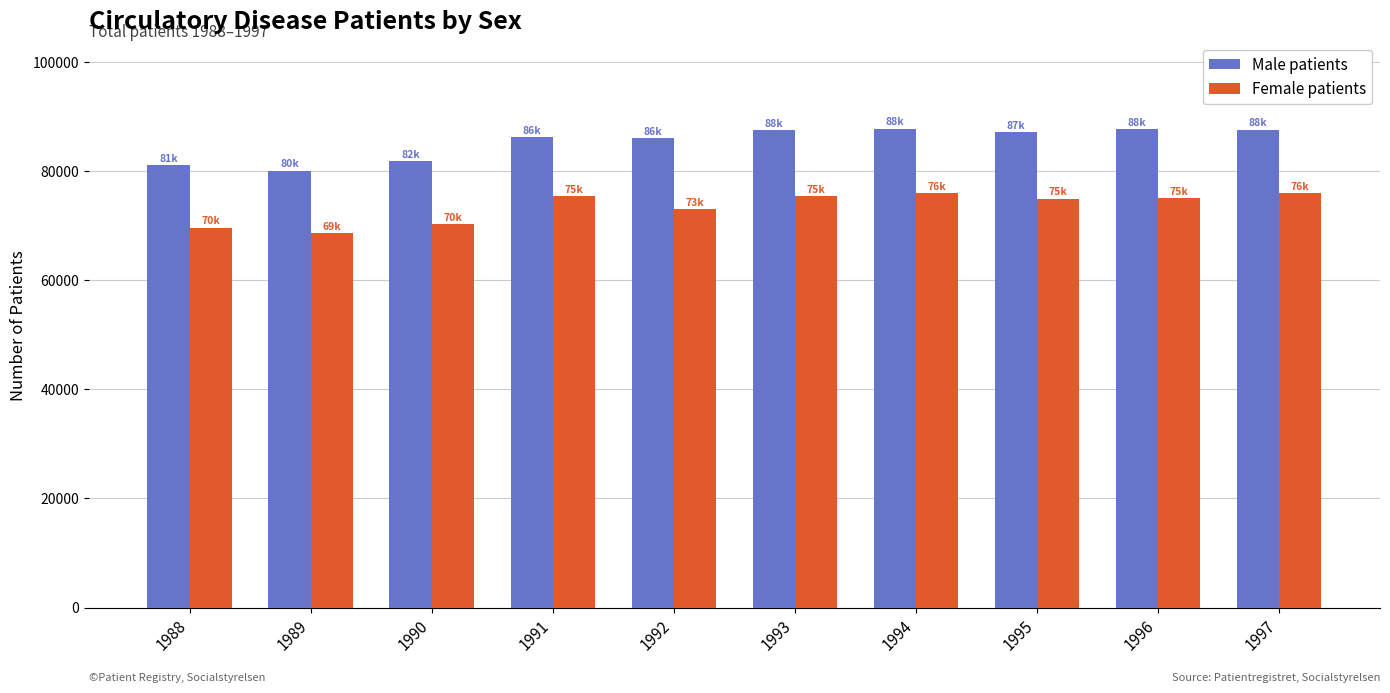

At 1990, list the series in order from smallest to largest.

Female patients, Male patients